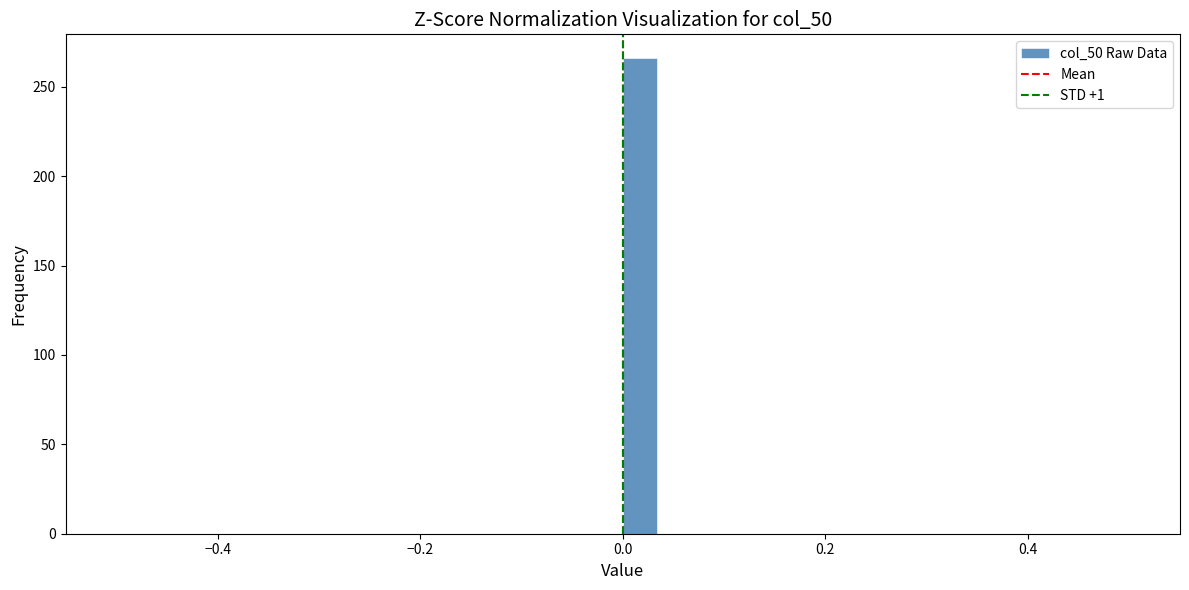

Read against the x-axis, roughly where is the centre of the tallest bar?

0.02